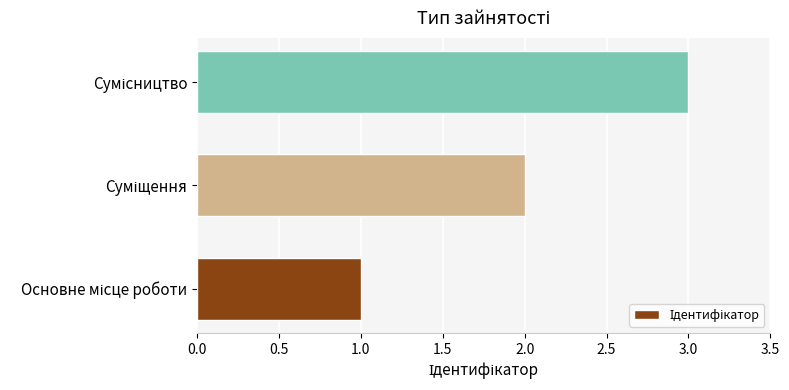

What is the greatest value displayed?

3